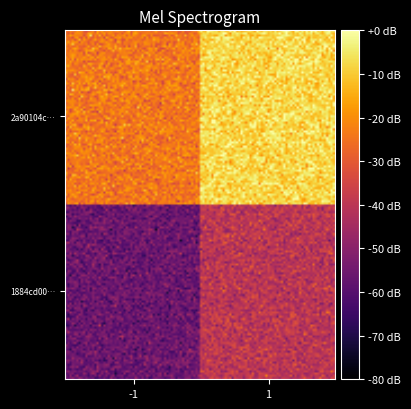

Which series has the largest total across all categories?

2a90104c9f35099805459fee30a4a9b56b8bf04